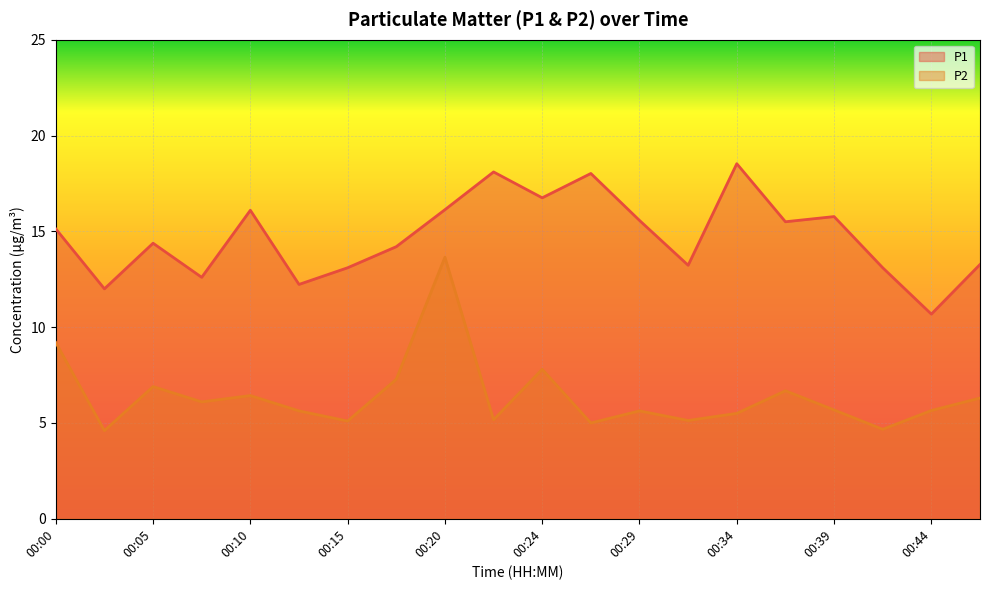

True or false: P2 and P1 intersect in this chart.

False